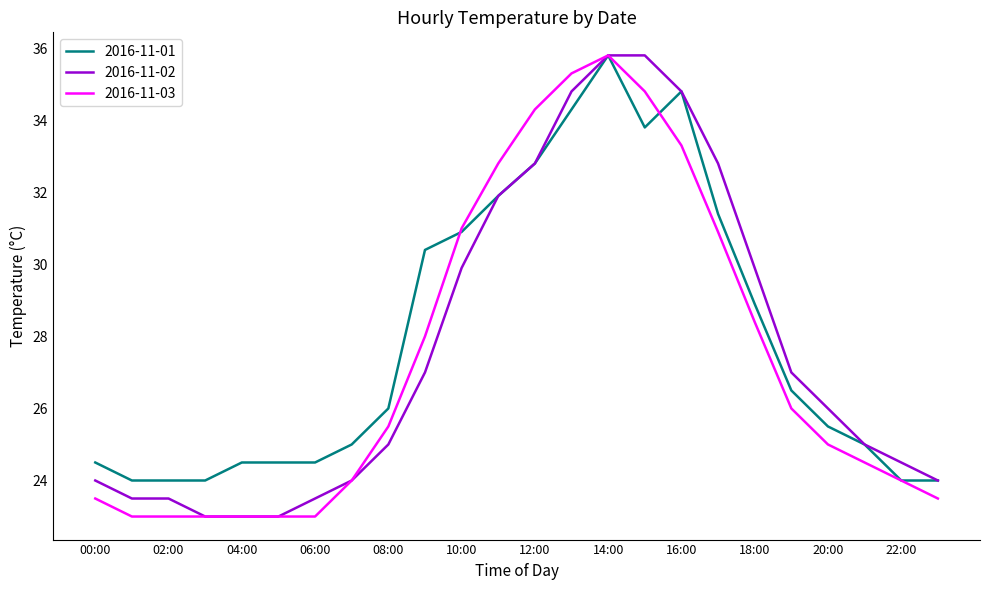

What is the maximum value for 2016-11-01?

35.8